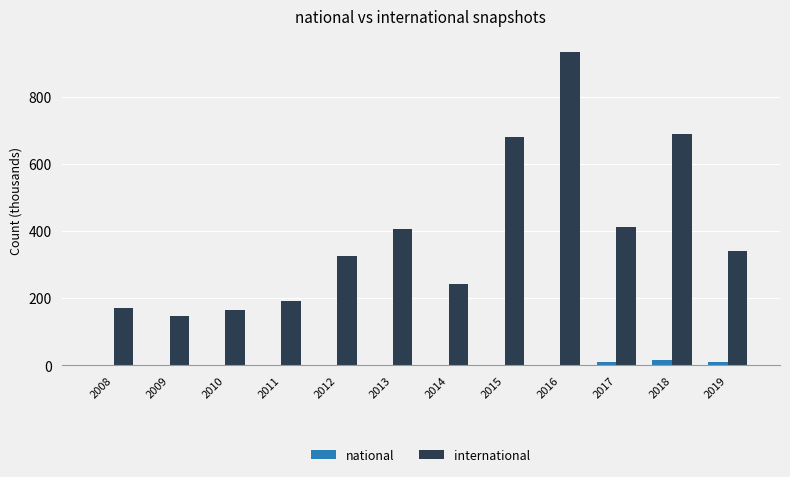

Is the value of international at 2010 greater than the value of national at 2010?

Yes